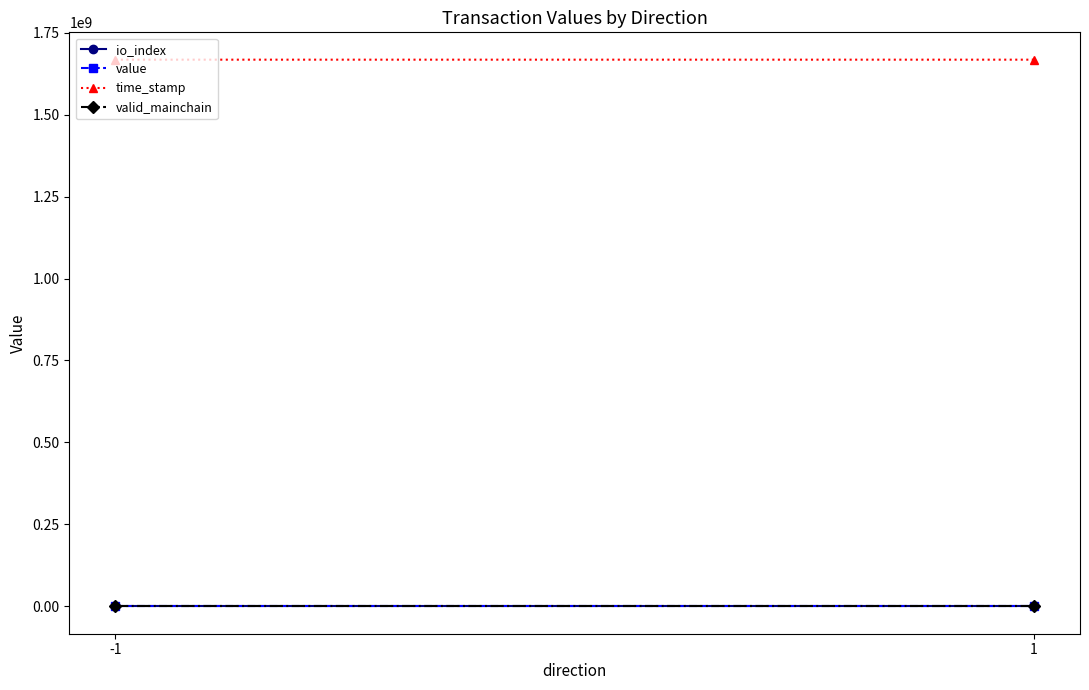

How many distinct data groups are displayed?

4